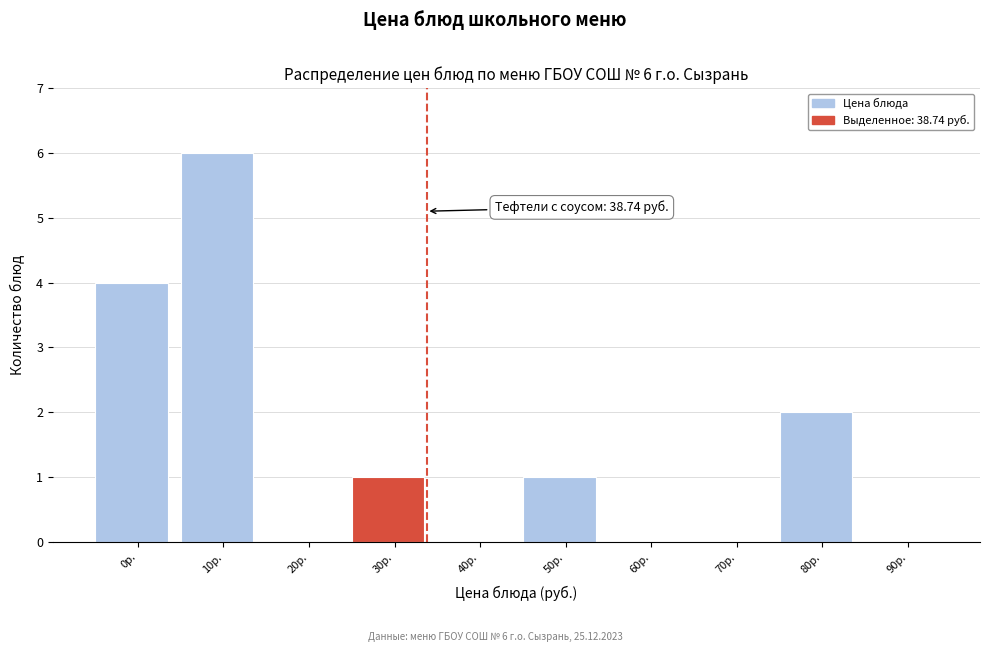

Reading right to left, transcribe all the data shown in this chart.

90р.=0	80р.=2	70р.=0	60р.=0	50р.=1	40р.=0	30р.=1	20р.=0	10р.=6	0р.=4